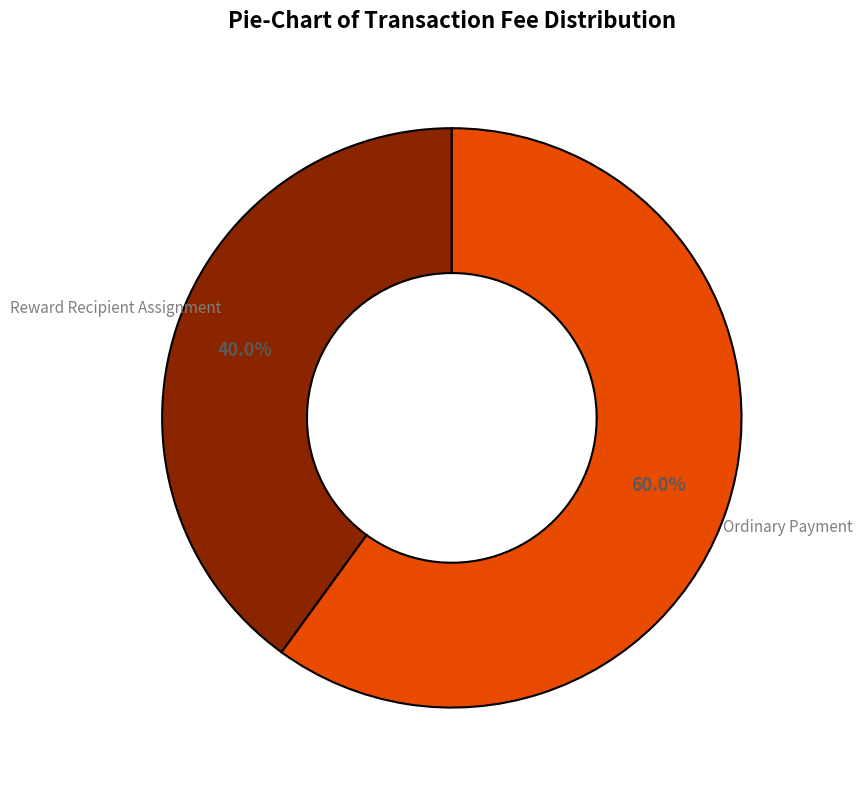

Is Reward Recipient Assignment the majority of the pie?

No